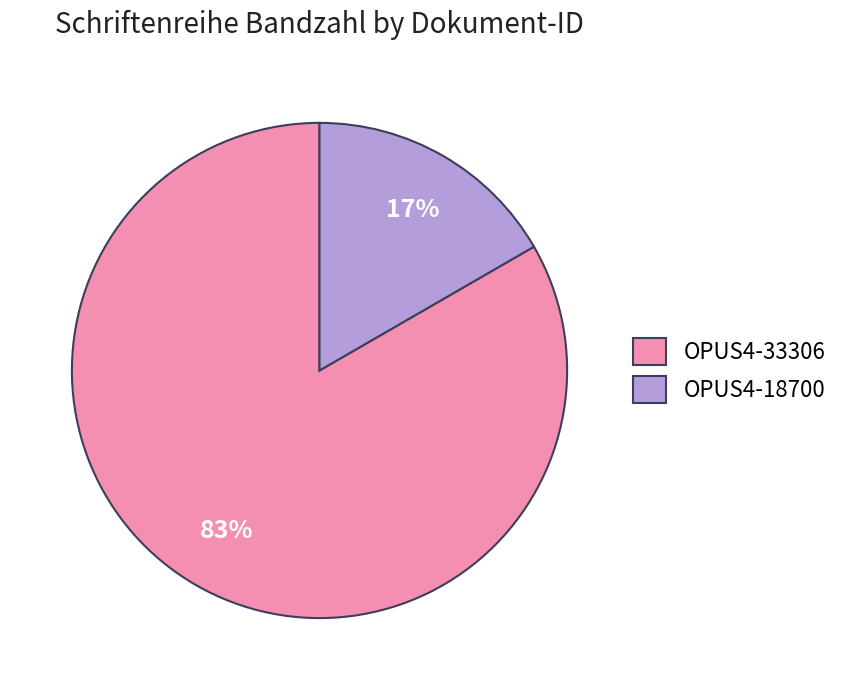

True or false: OPUS4-18700 accounts for 6% of the total.

False